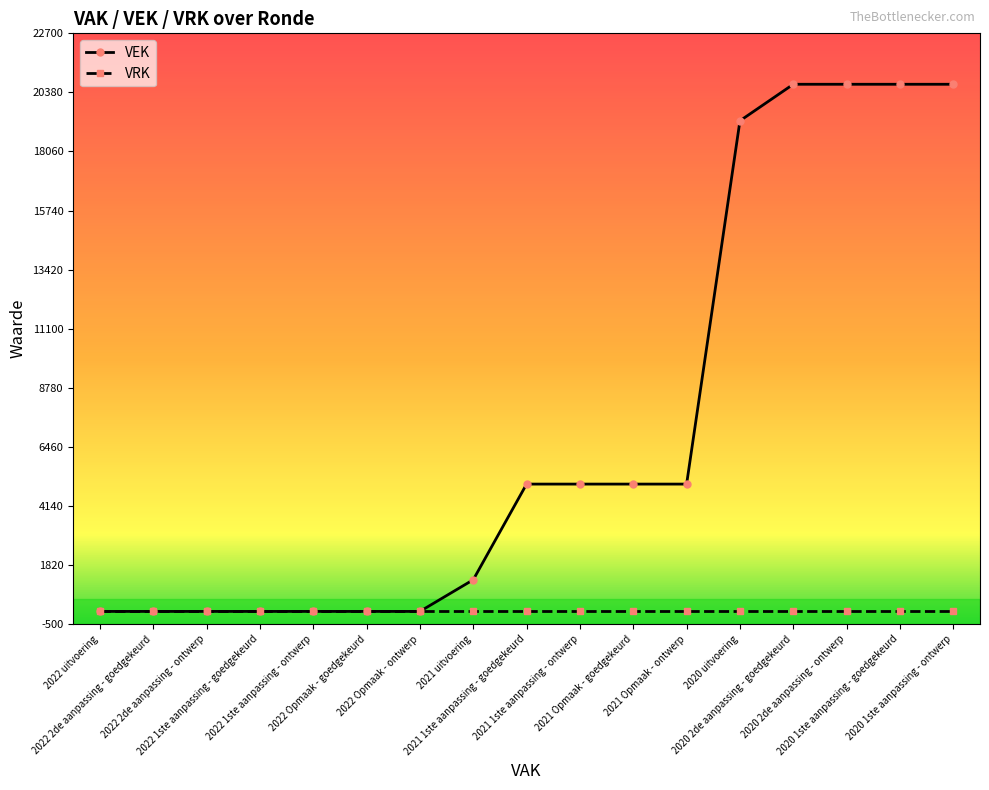

What is the label of the 10th point from the left?

2021 1ste aanpassing - ontwerp